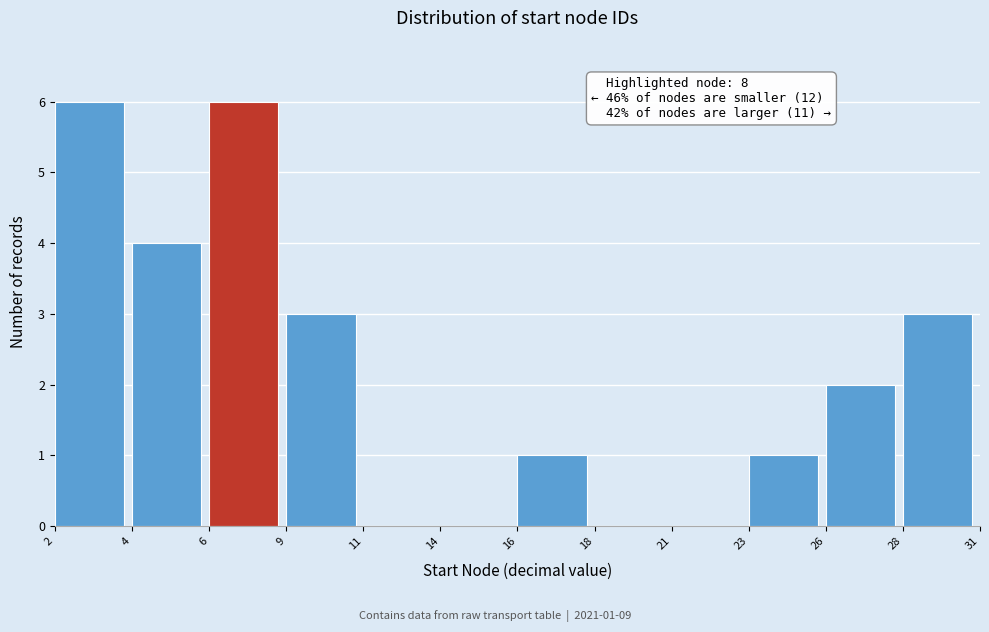

Reading left to right, what are all the values shown in this chart?

2=6	4=4	6=6	9=3	11=0	14=0	16=1	18=0	21=0	23=1	26=2	28=3